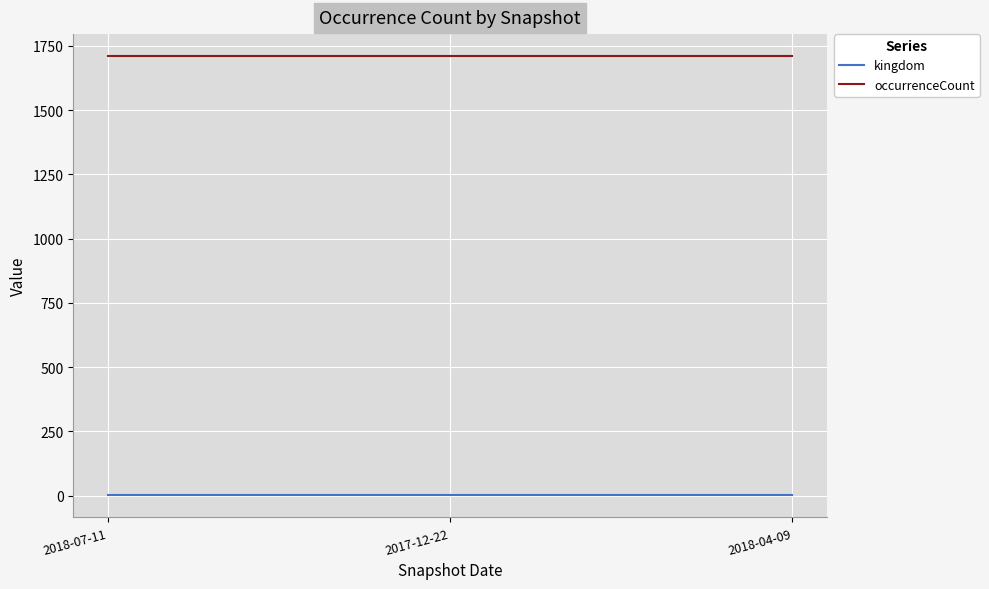

What is the greatest value displayed?

1710